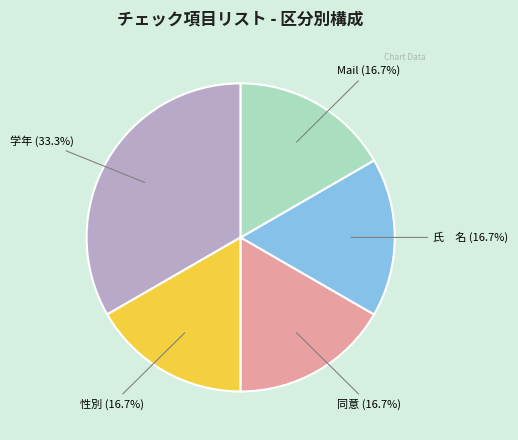

The 同意 slice represents 17% of the pie. True or false?

True